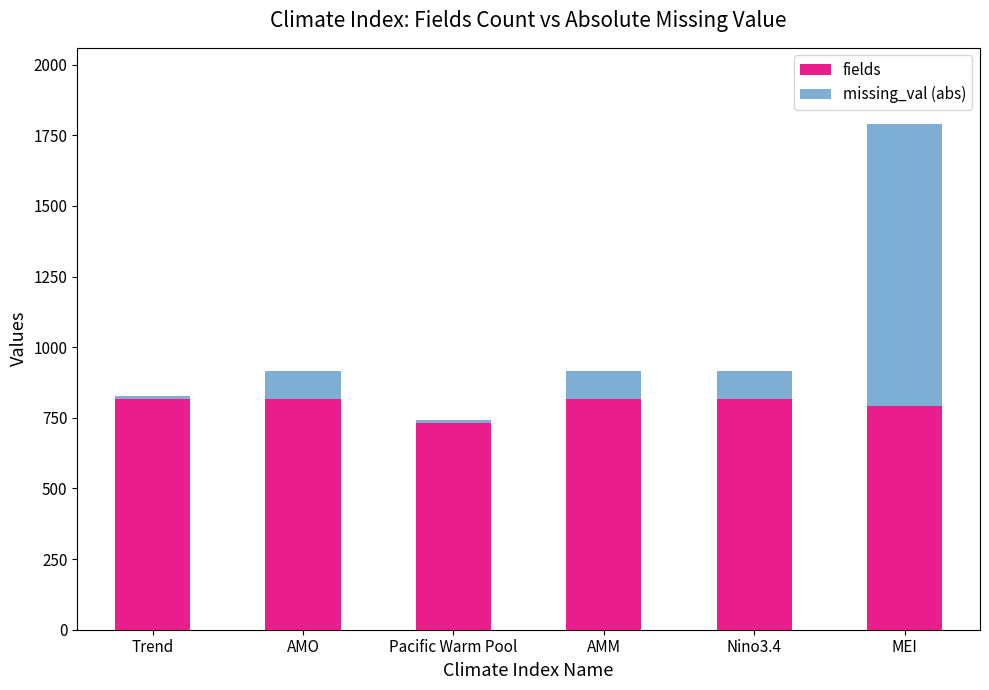

The value of fields at MEI is 1315.3. True or false?

False